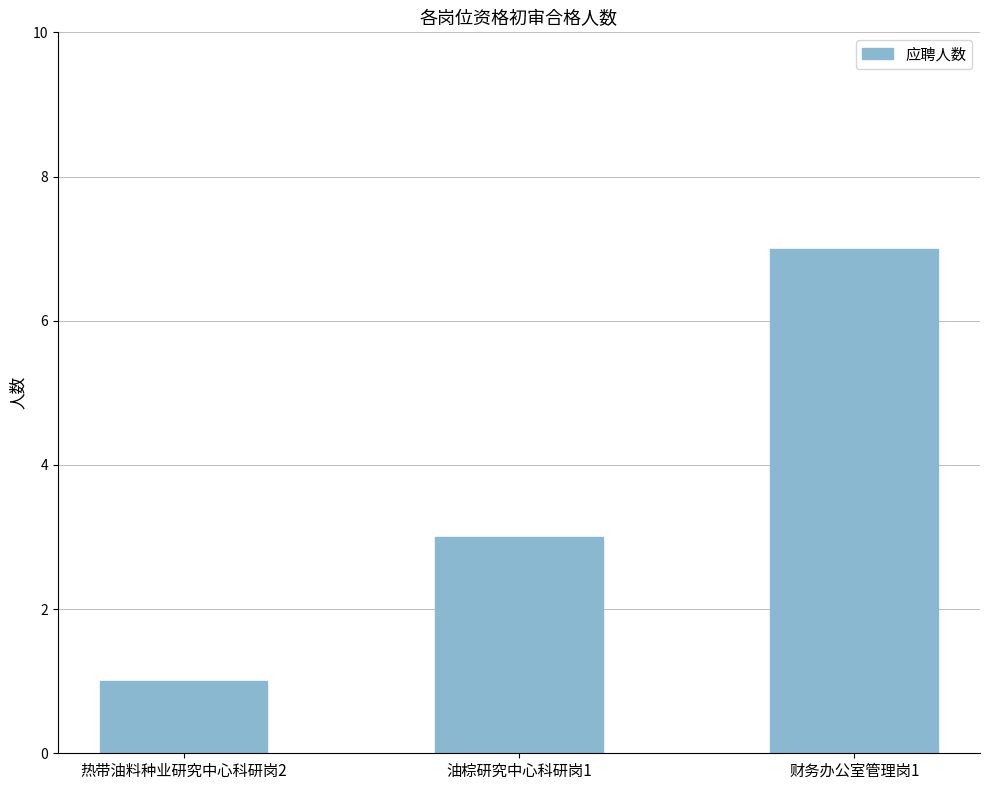

How many series are shown in this chart?

1